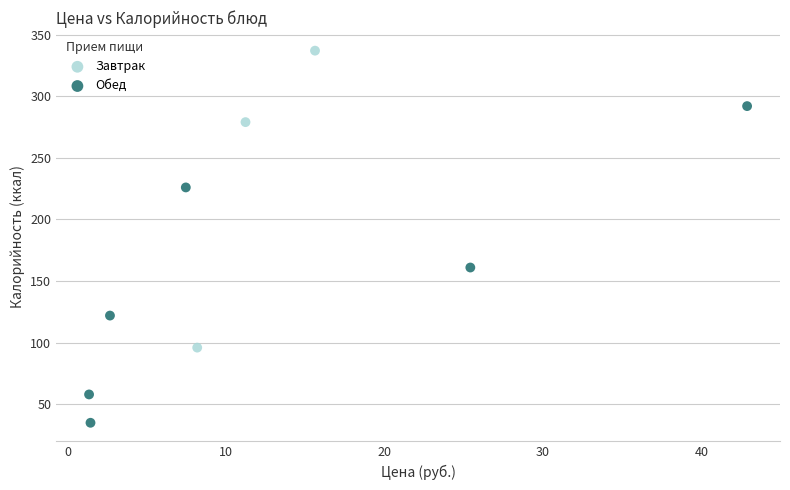

Which series has the widest spread of Y values?

Обед